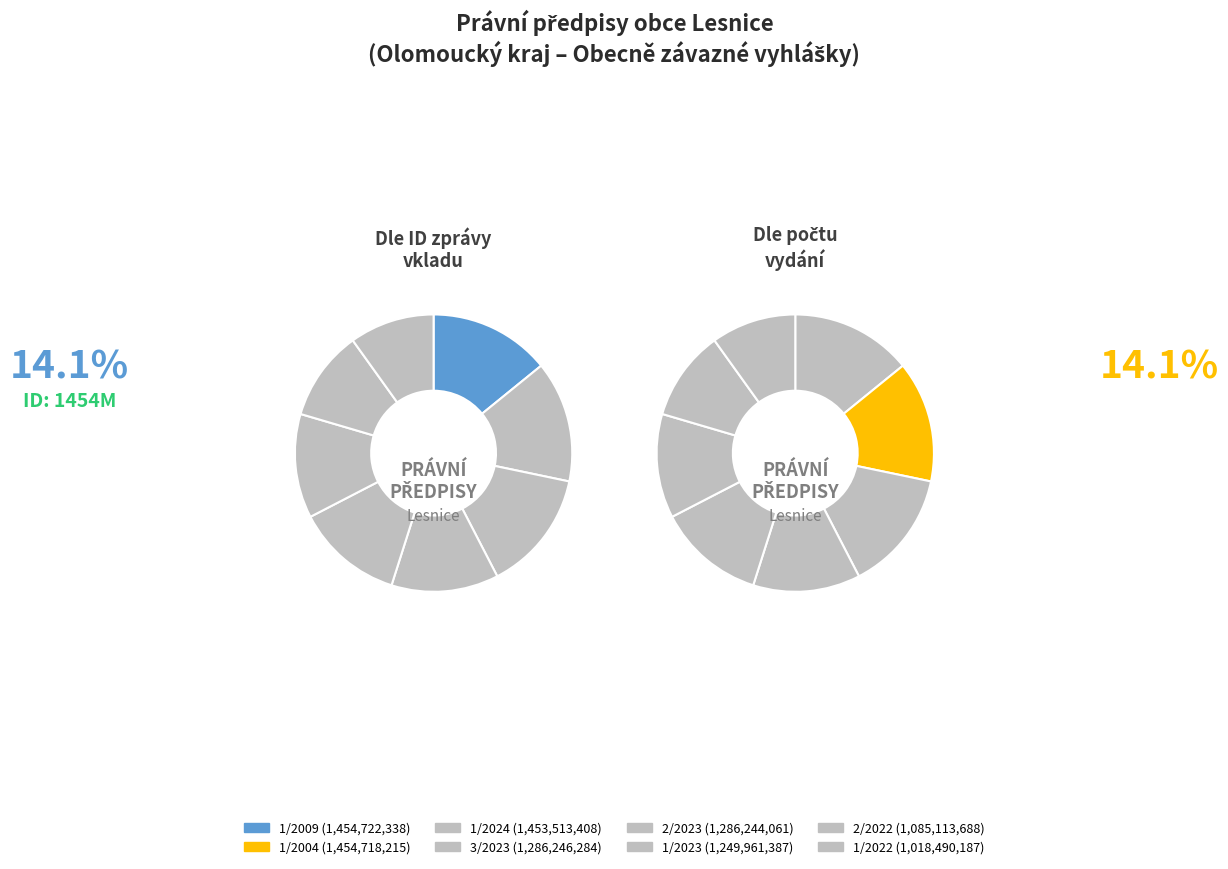

Combined, what portion of the pie is 1/2004 and 3/2023?

26.6%